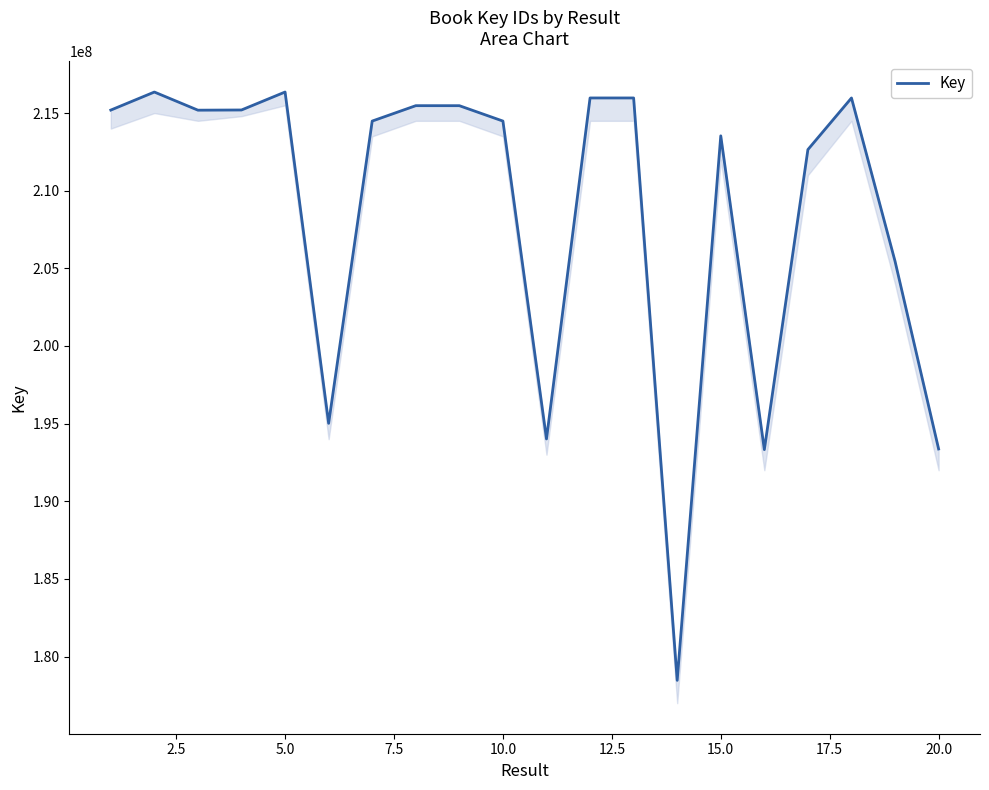

What is the greatest value displayed?

216354439